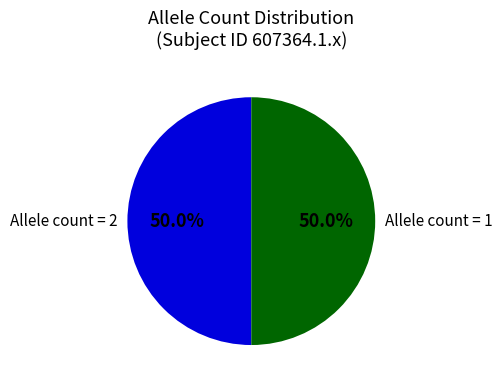

What is the ratio of the value at Allele count = 1 to the value at Allele count = 2?

1.0